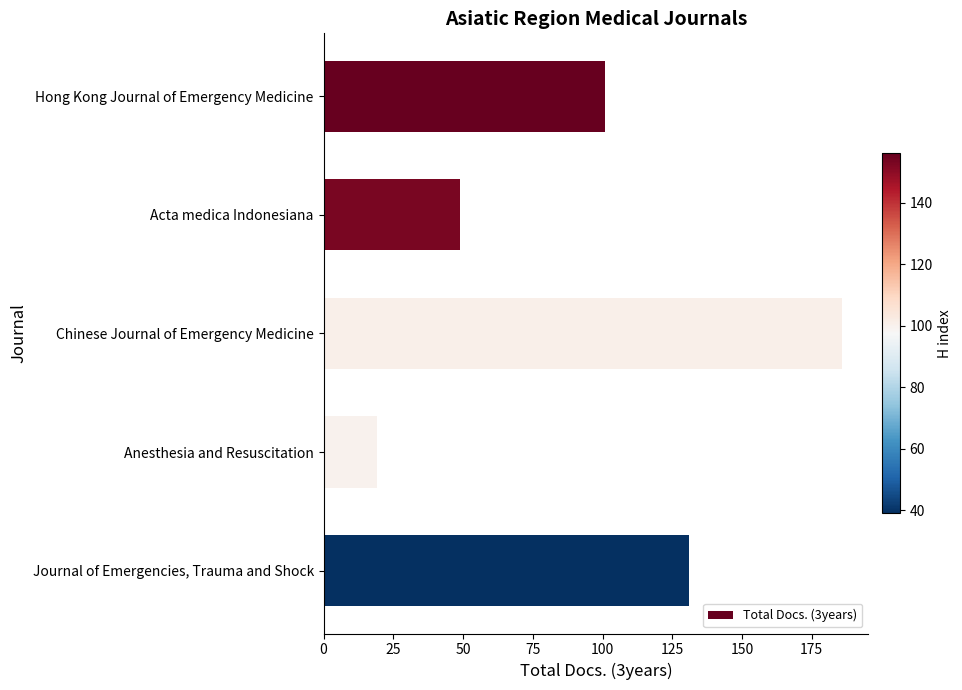

The chart shows a value of 12 at Anesthesia and Resuscitation. True or false?

False